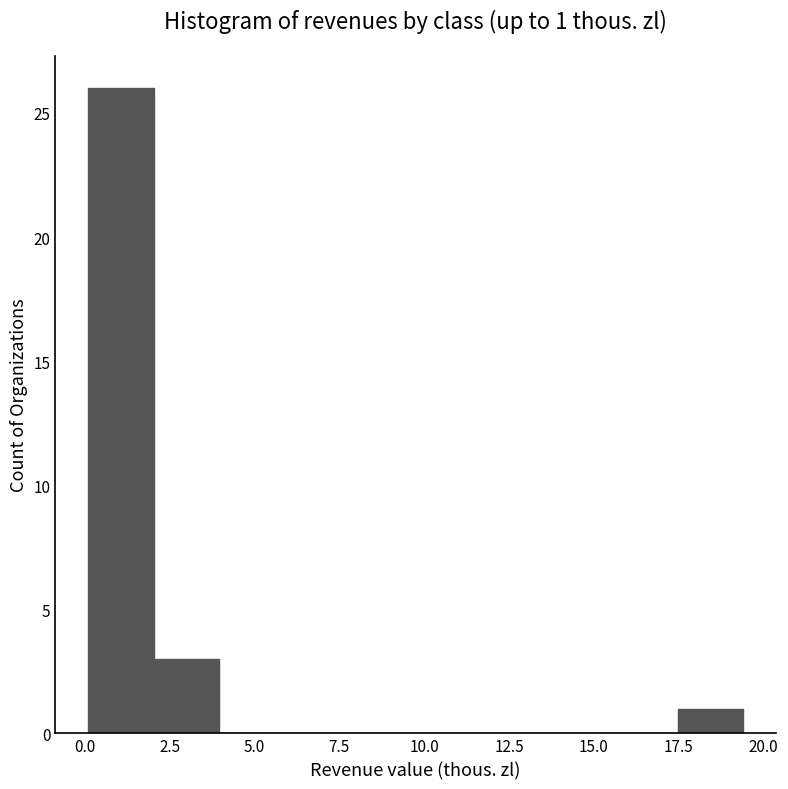

Read against the x-axis, roughly where is the centre of the tallest bar?

1.0